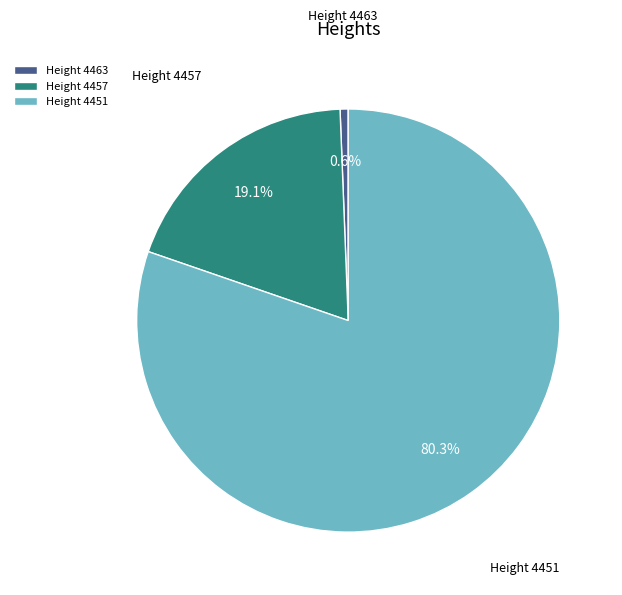

To the nearest percent, what is the average slice percentage?

33%